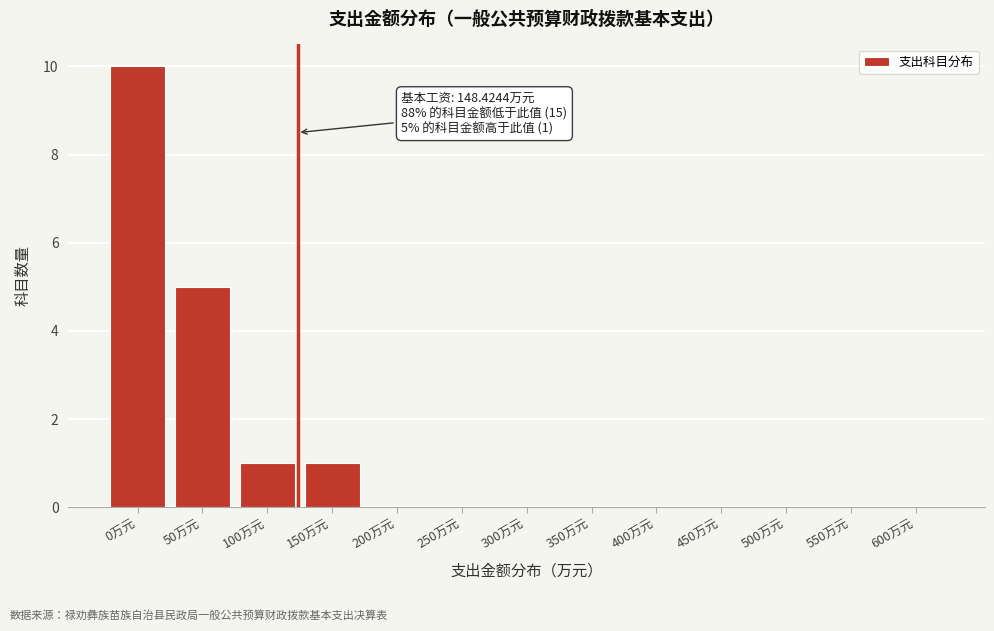

Reading left to right, transcribe all the data shown in this chart.

0万元=10	50万元=5	100万元=1	150万元=1	200万元=0	250万元=0	300万元=0	350万元=0	400万元=0	450万元=0	500万元=0	550万元=0	600万元=0